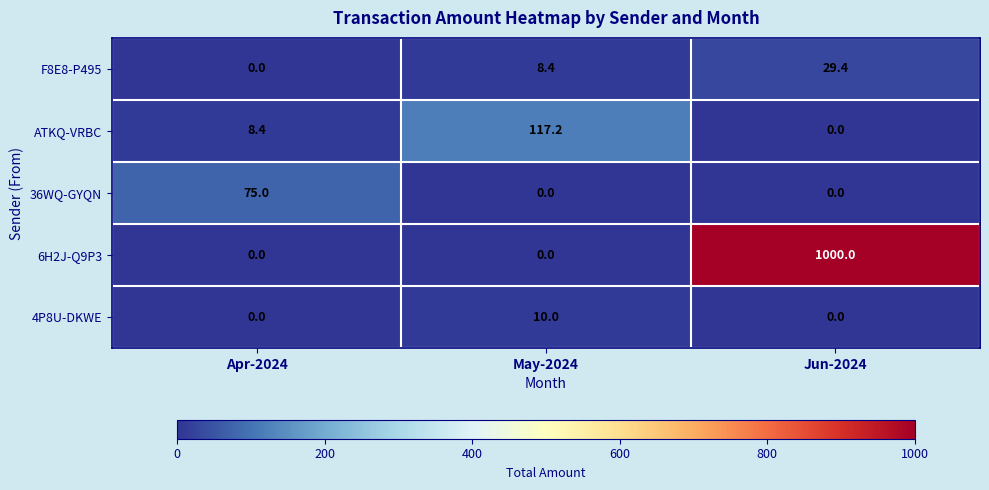

Reading right to left, what are all the values shown in this chart?

F8E8-P495: 29.4	8.4	0.0
ATKQ-VRBC: 0.0	117.2	8.4
36WQ-GYQN: 0.0	0.0	75.0
6H2J-Q9P3: 1000.0	0.0	0.0
4P8U-DKWE: 0.0	10.0	0.0